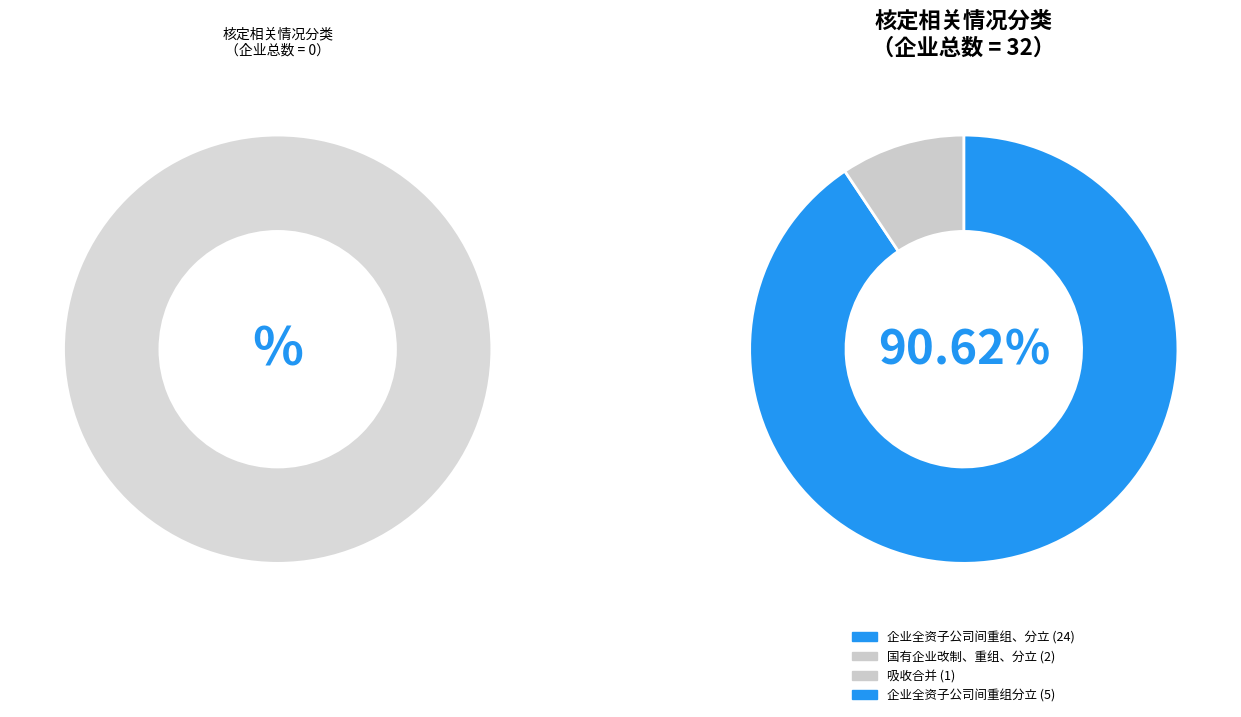

How many slices are in this pie chart?

4